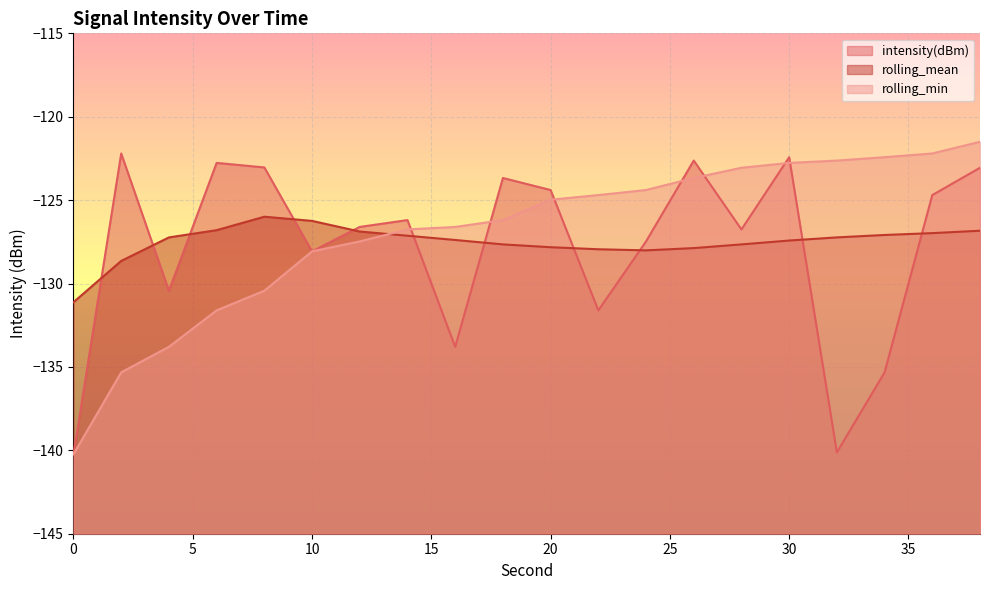

How many lines are shown in the chart?

3